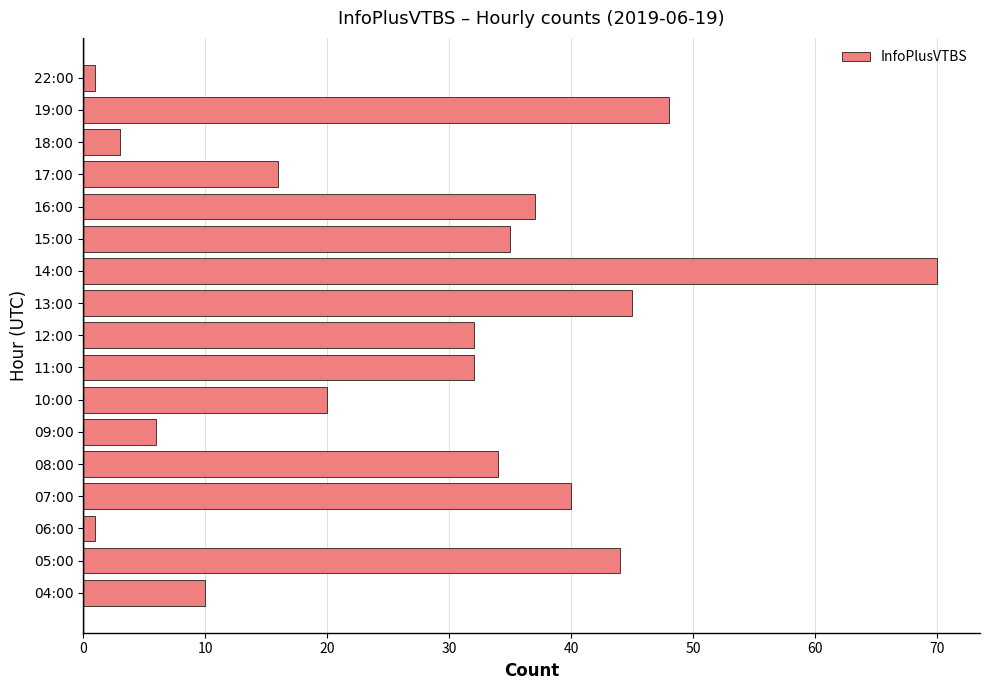

What is the ratio of the value at 08:00 to the value at 11:00?

1.1